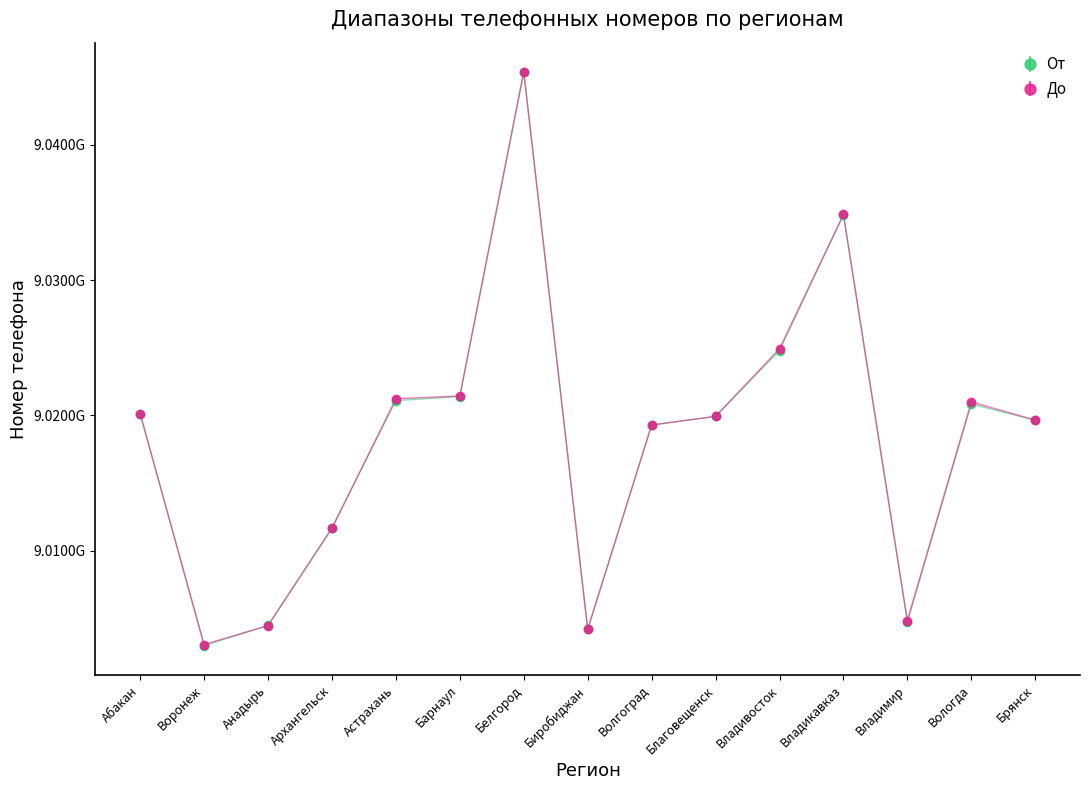

The value of До at Волгоград is 9019280153.4. True or false?

True